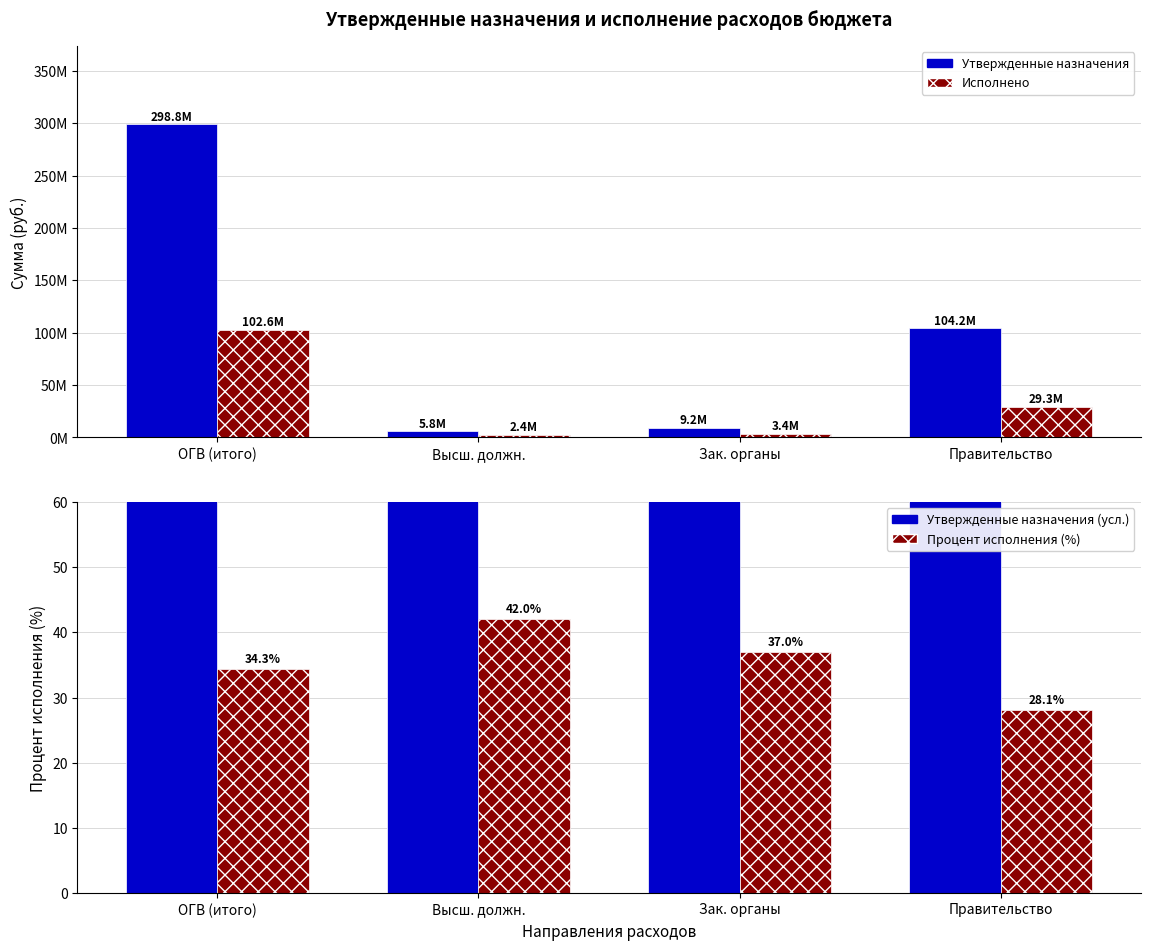

What position from the left is Высш. должн.?

2